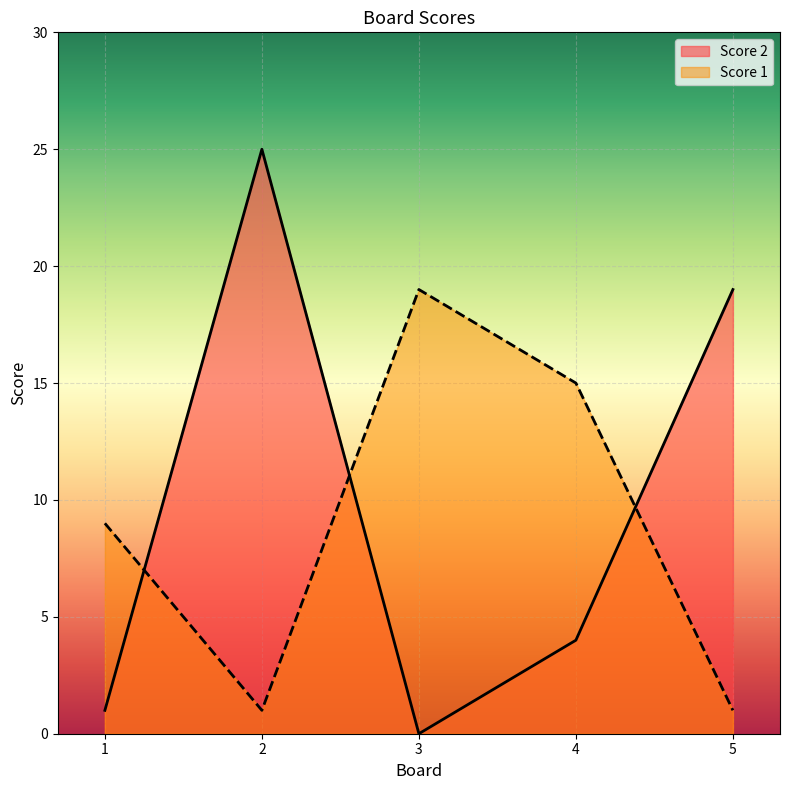

Where is Score 1 nearest to the value 10?

1